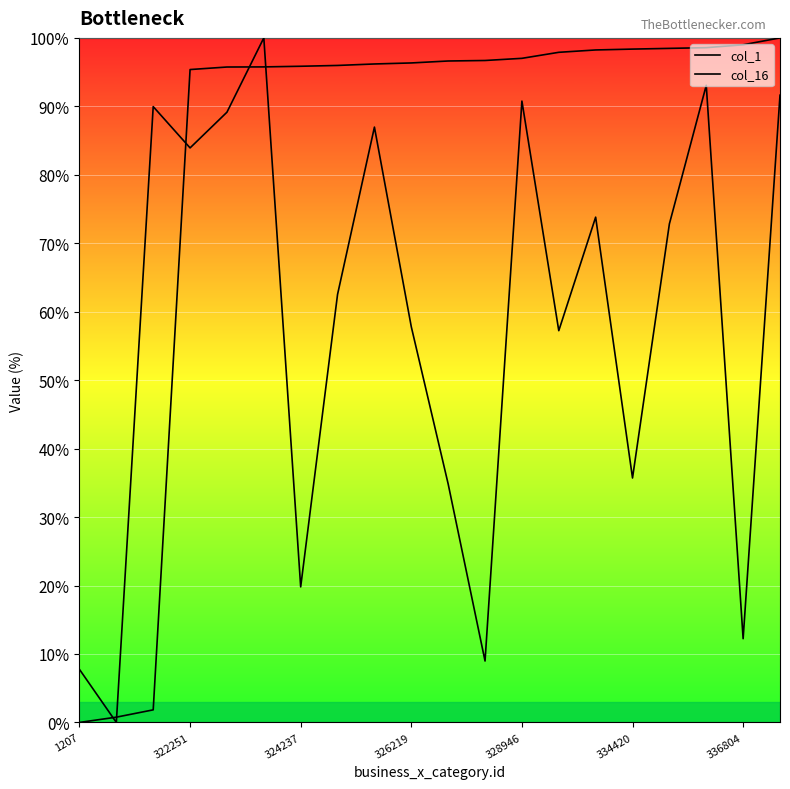

In col_16, how many points are higher than both neighbors (excluding endpoints)?

6